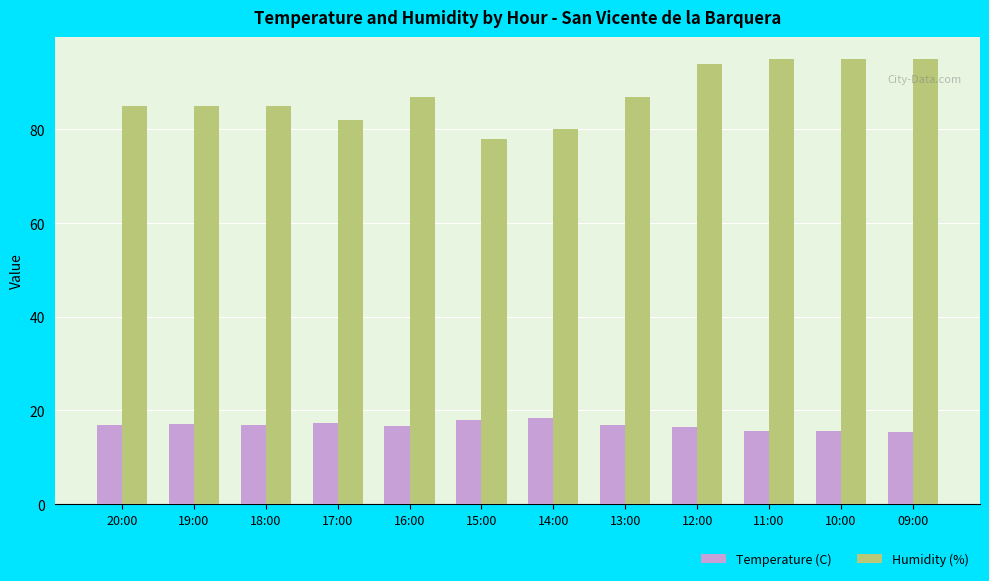

List the series in order of their overall mean, highest first.

Humidity (%), Temperature (C)